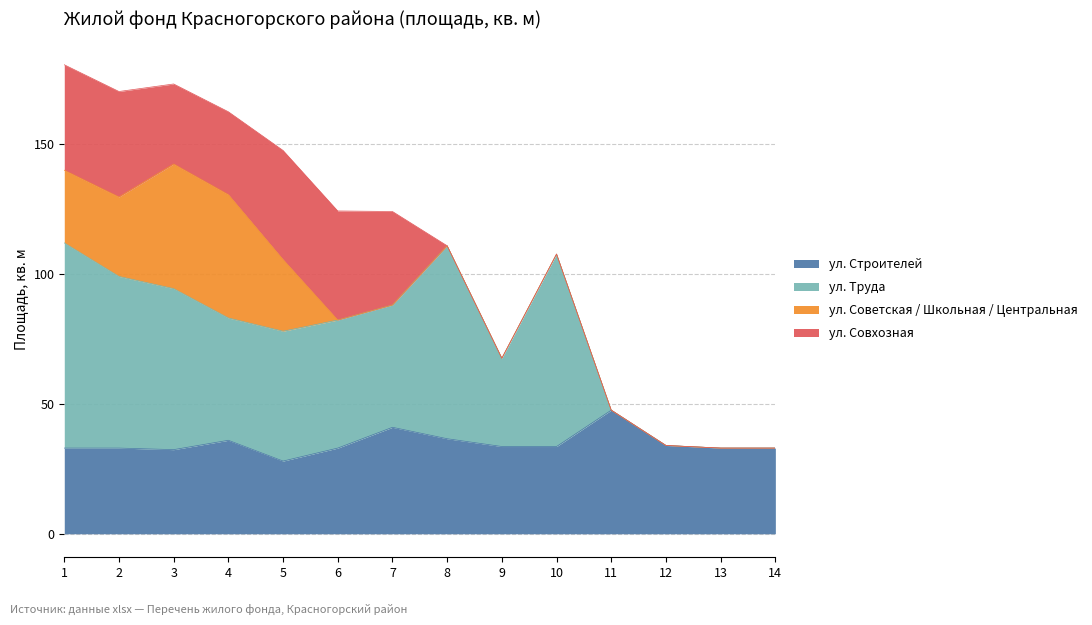

The ул. Строителей series shows 62.7 at 8. True or false?

False